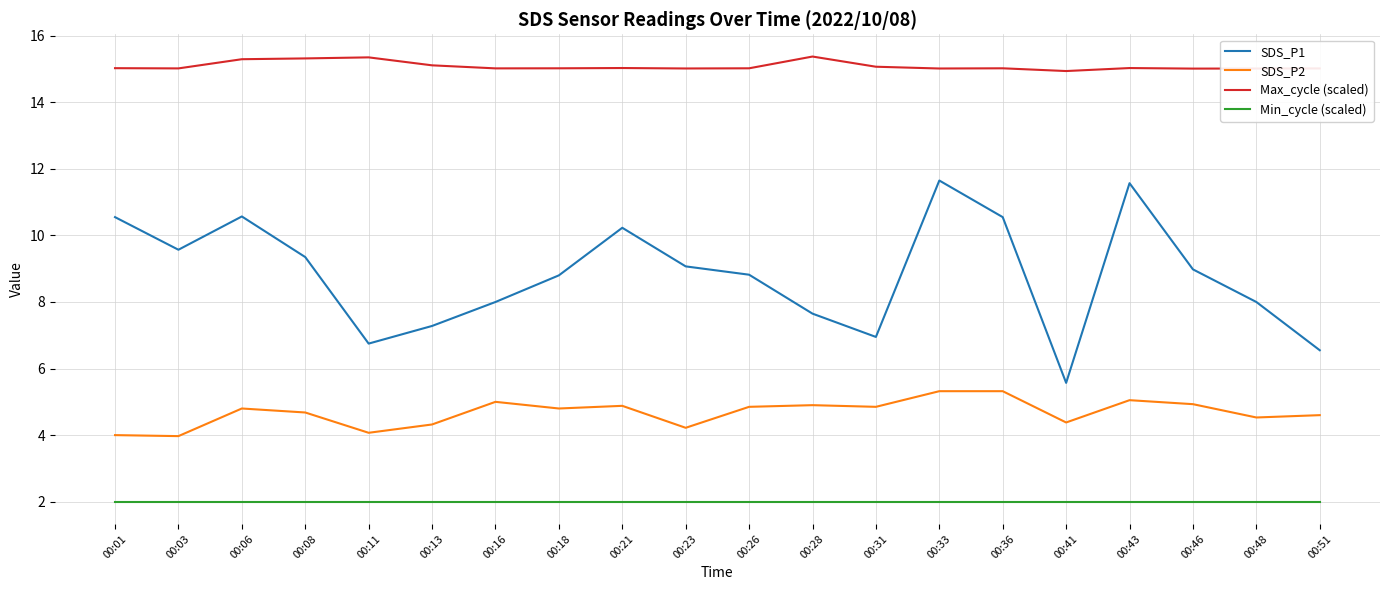

Is it true that Min_cycle (scaled) equals 2.0 at 00:46?

True